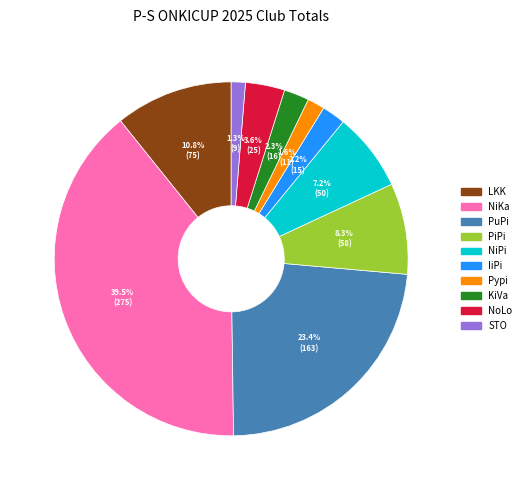

Is there any slice that represents more than half of the pie?

No